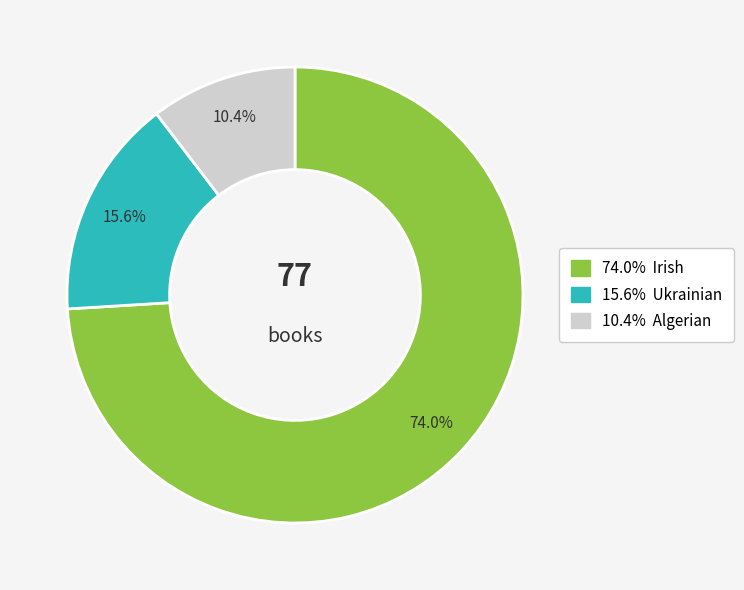

To the nearest percent, what is the average slice percentage?

33%